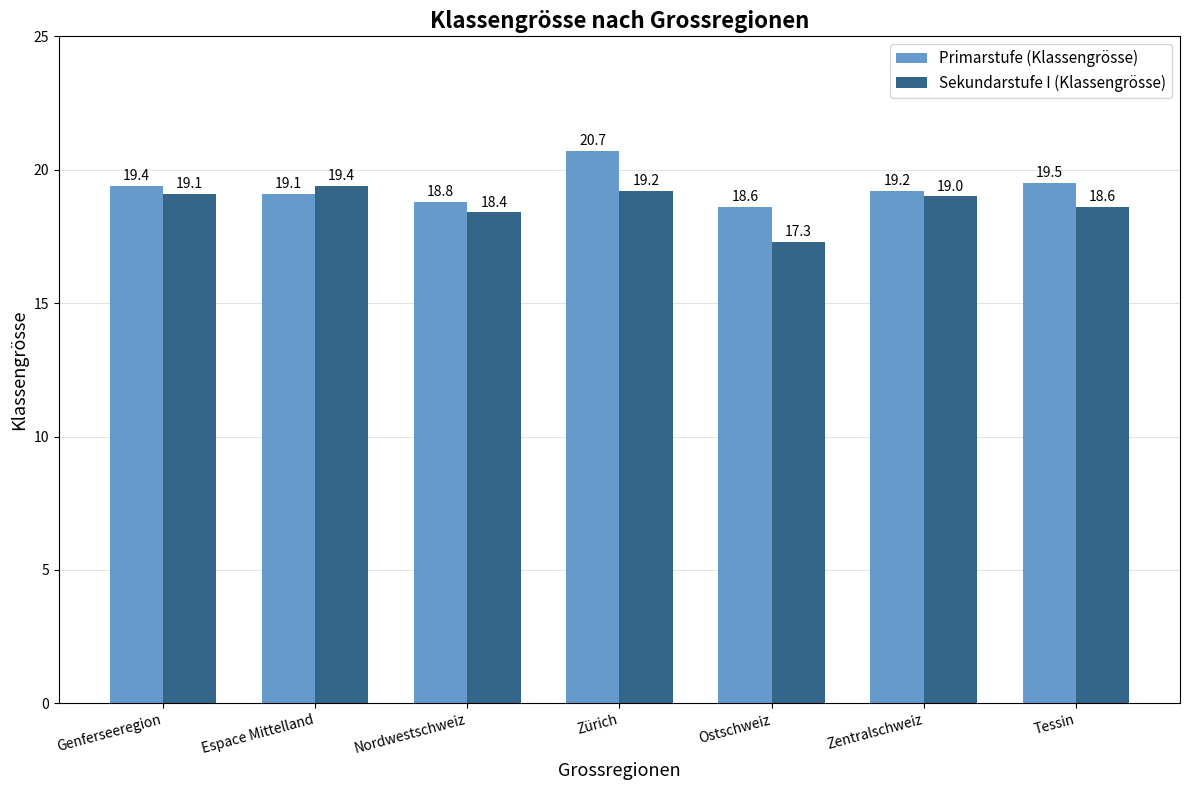

At which label does Primarstufe (Klassengrösse) first exceed 19?

Genferseeregion